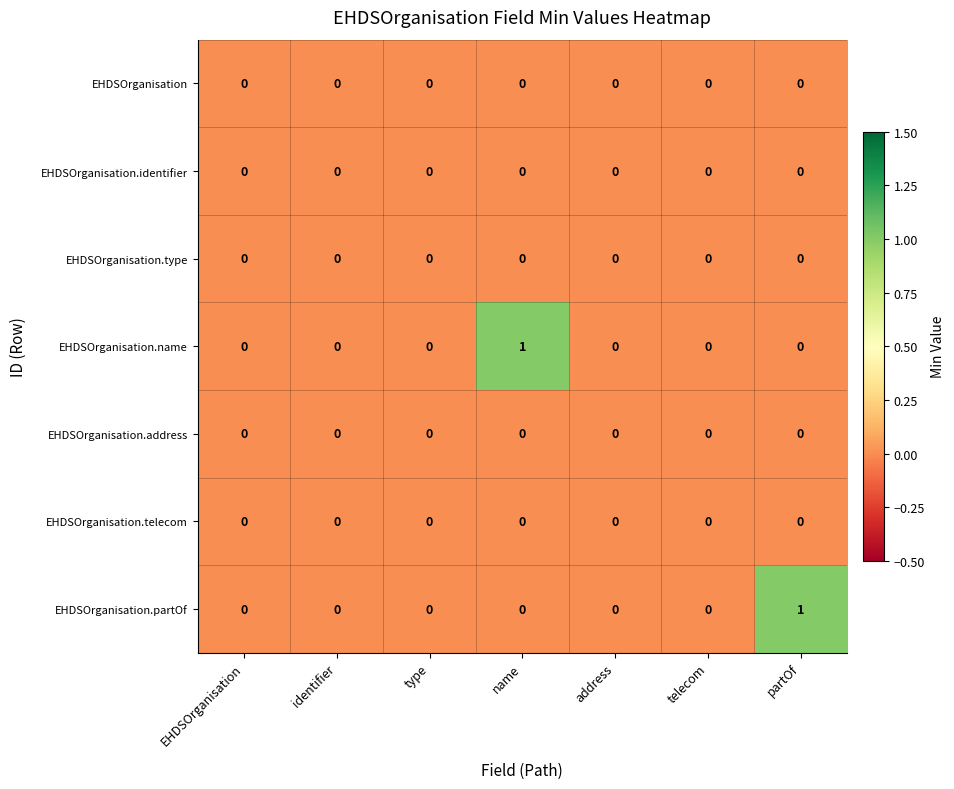

At which label does EHDSOrganisation.name reach its peak?

name